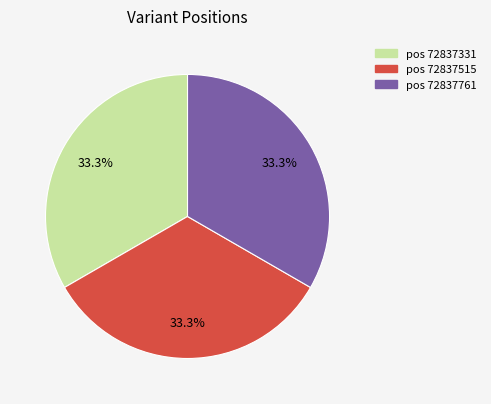

How many slices are in this pie chart?

3